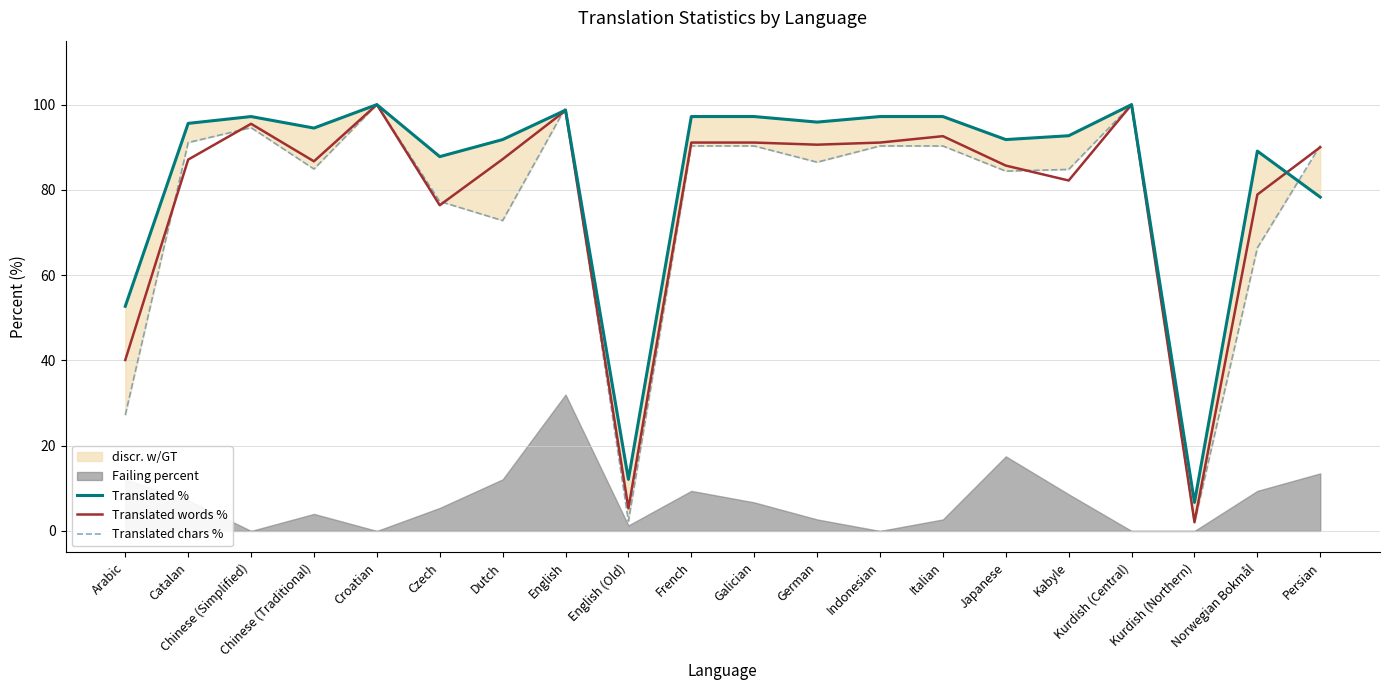

Which series has the largest range (max minus min)?

Translated chars %